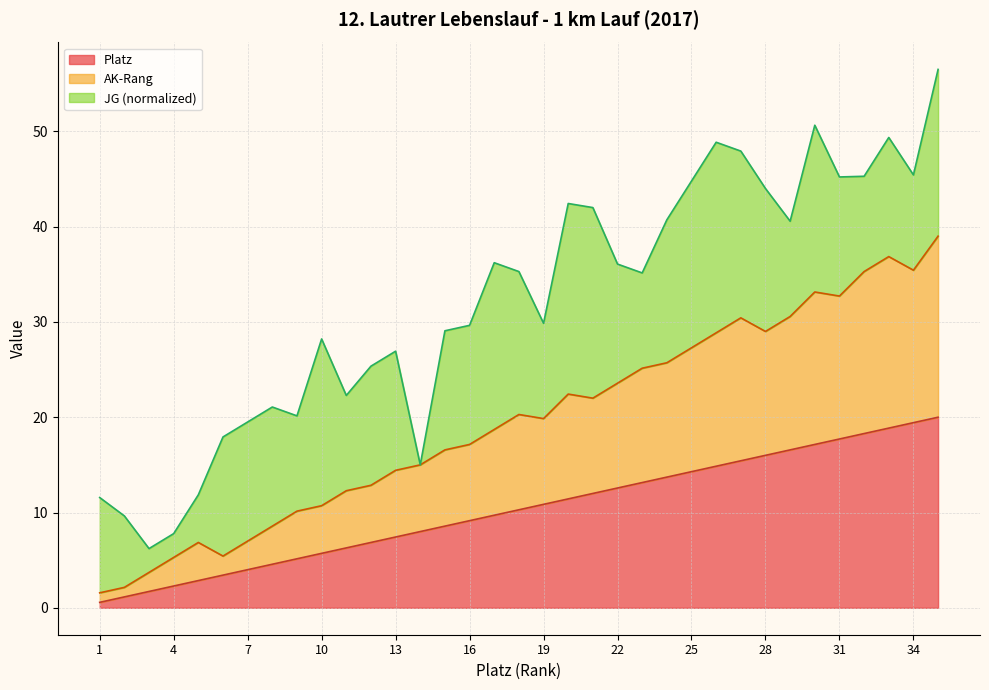

Does the chart have visible grid lines?

Yes